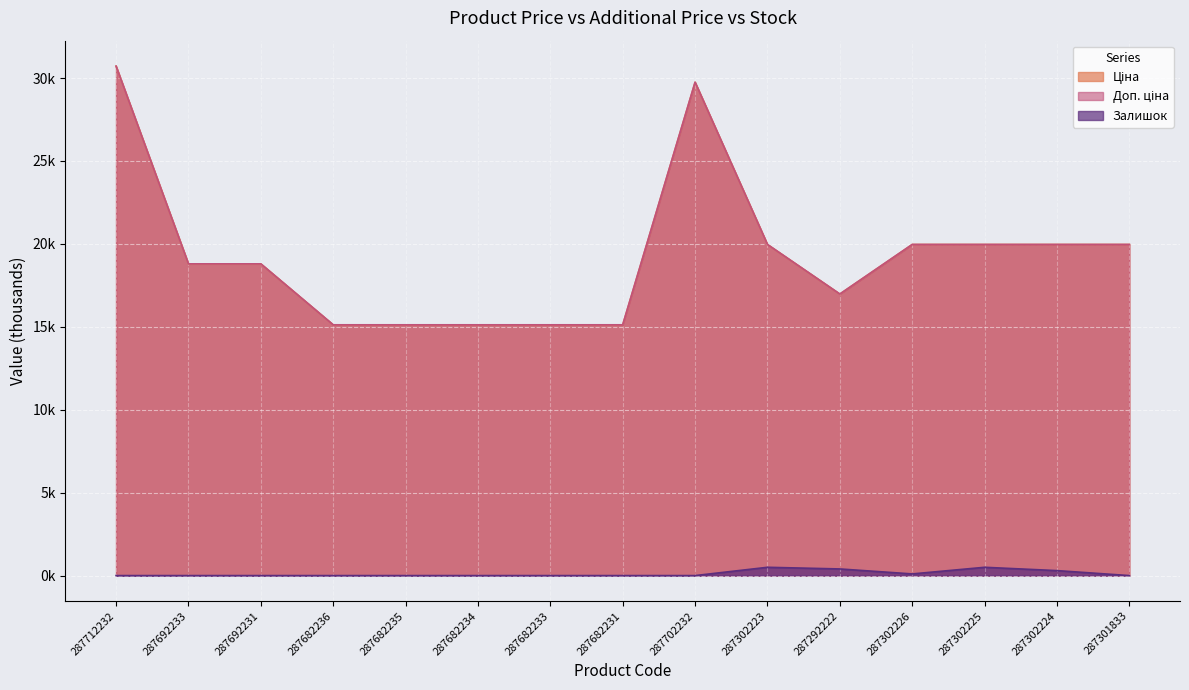

How many data points does each series have?

15